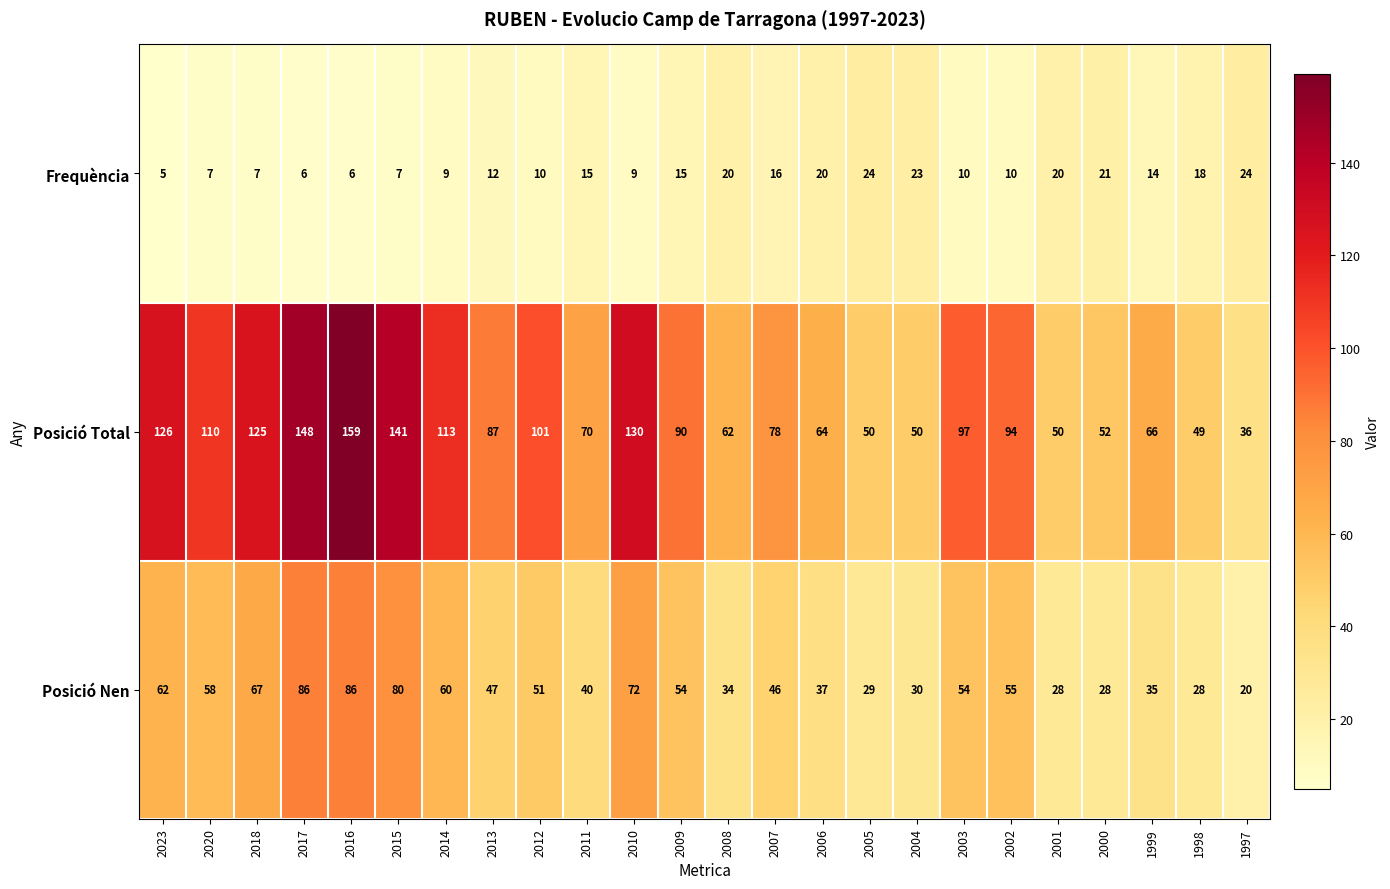

Is it true that Posició Total equals 41 at 2012?

False